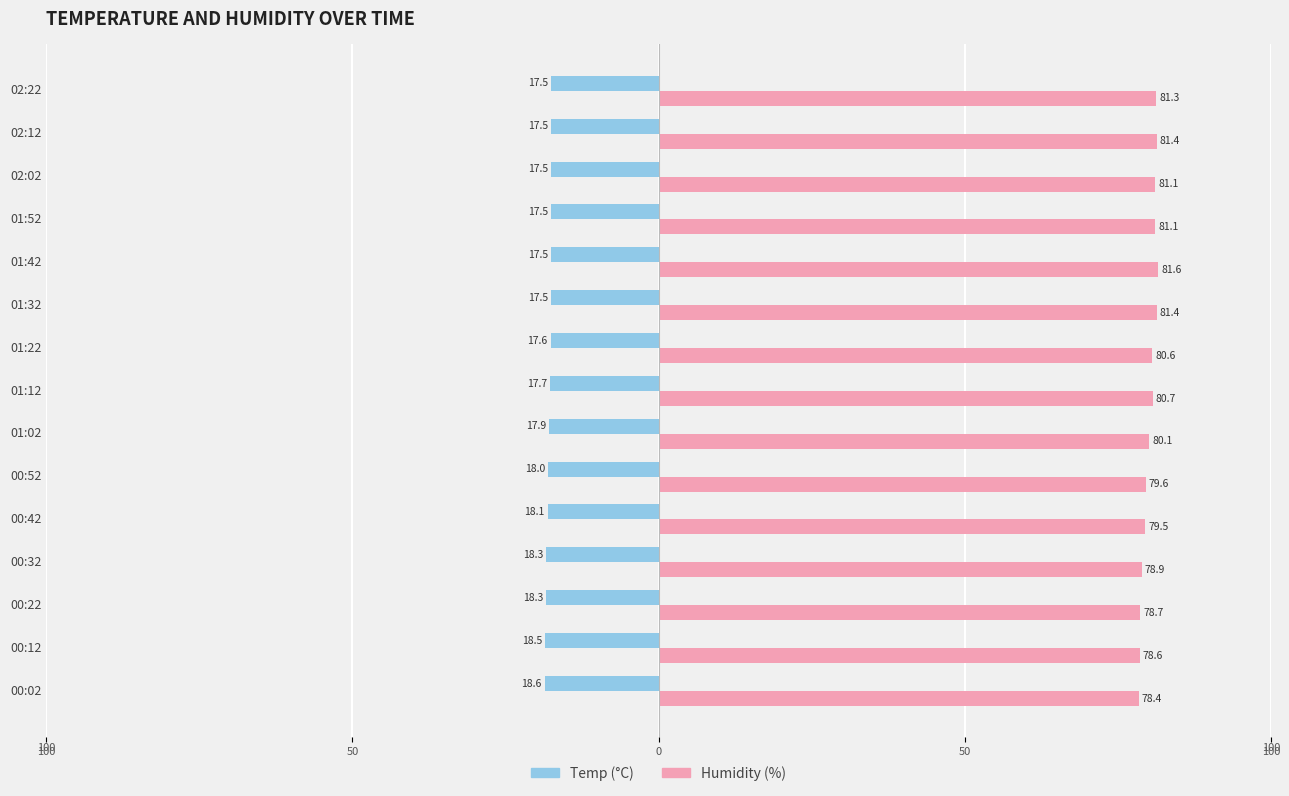

What is the value of the Humidity bar at the 2nd from the left?

78.6